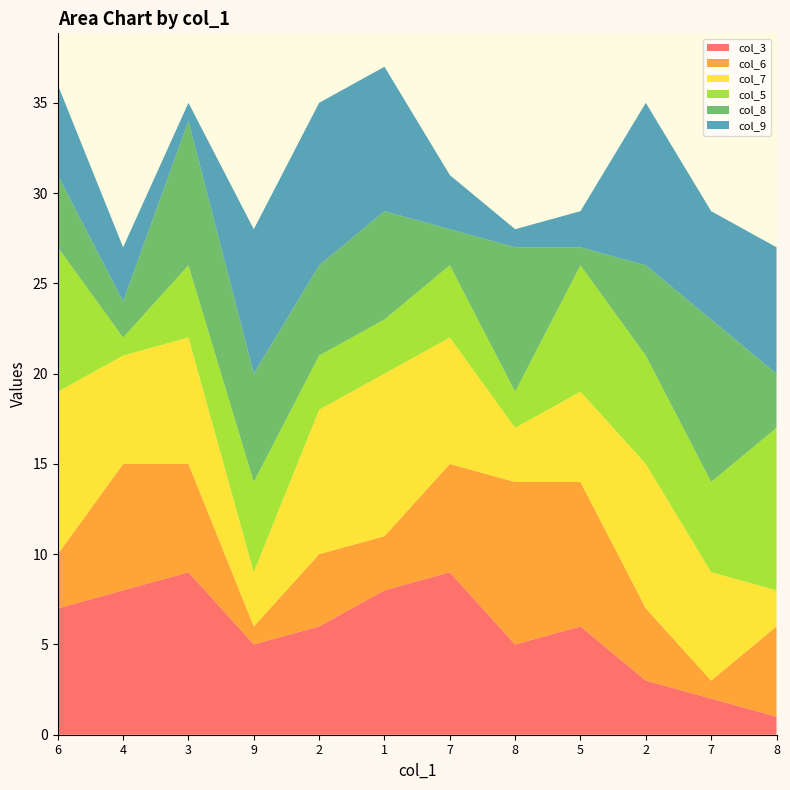

Reading right to left, what are all the values shown in this chart?

col_3: 8=1	7=2	2=3	5=6	8=5	7=9	1=8	2=6	9=5	3=9	4=8	6=7
col_6: 8=5	7=1	2=4	5=8	8=9	7=6	1=3	2=4	9=1	3=6	4=7	6=3
col_7: 8=2	7=6	2=8	5=5	8=3	7=7	1=9	2=8	9=3	3=7	4=6	6=9
col_5: 8=9	7=5	2=6	5=7	8=2	7=4	1=3	2=3	9=5	3=4	4=1	6=8
col_8: 8=3	7=9	2=5	5=1	8=8	7=2	1=6	2=5	9=6	3=8	4=2	6=4
col_9: 8=7	7=6	2=9	5=2	8=1	7=3	1=8	2=9	9=8	3=1	4=3	6=5